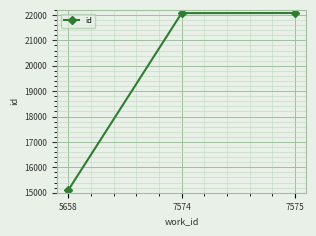

What is the average value?

19755